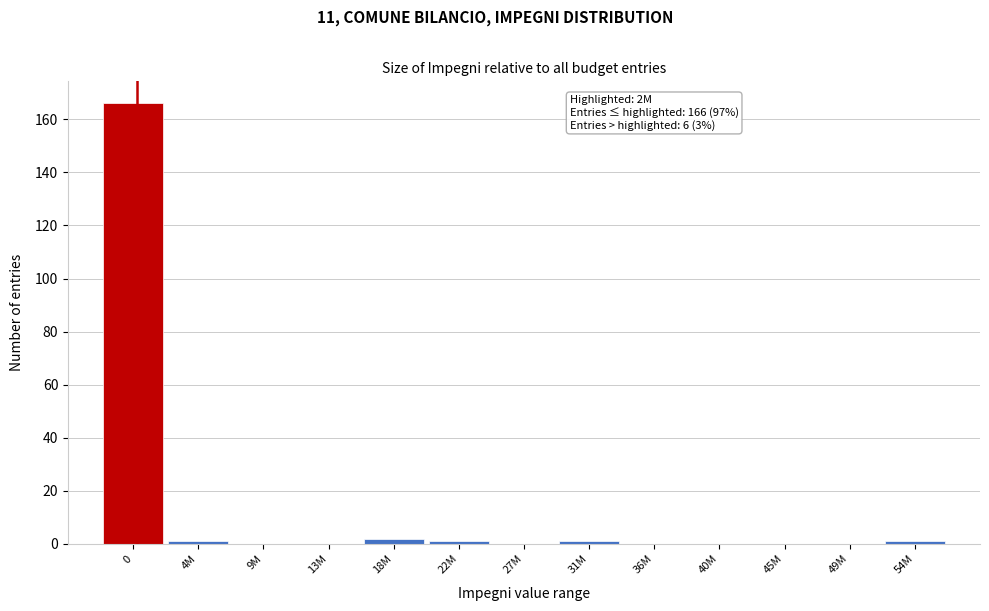

Reading left to right, list all the values displayed in this chart.

0=166	4M=1	9M=0	13M=0	18M=2	22M=1	27M=0	31M=1	36M=0	40M=0	45M=0	49M=0	54M=1